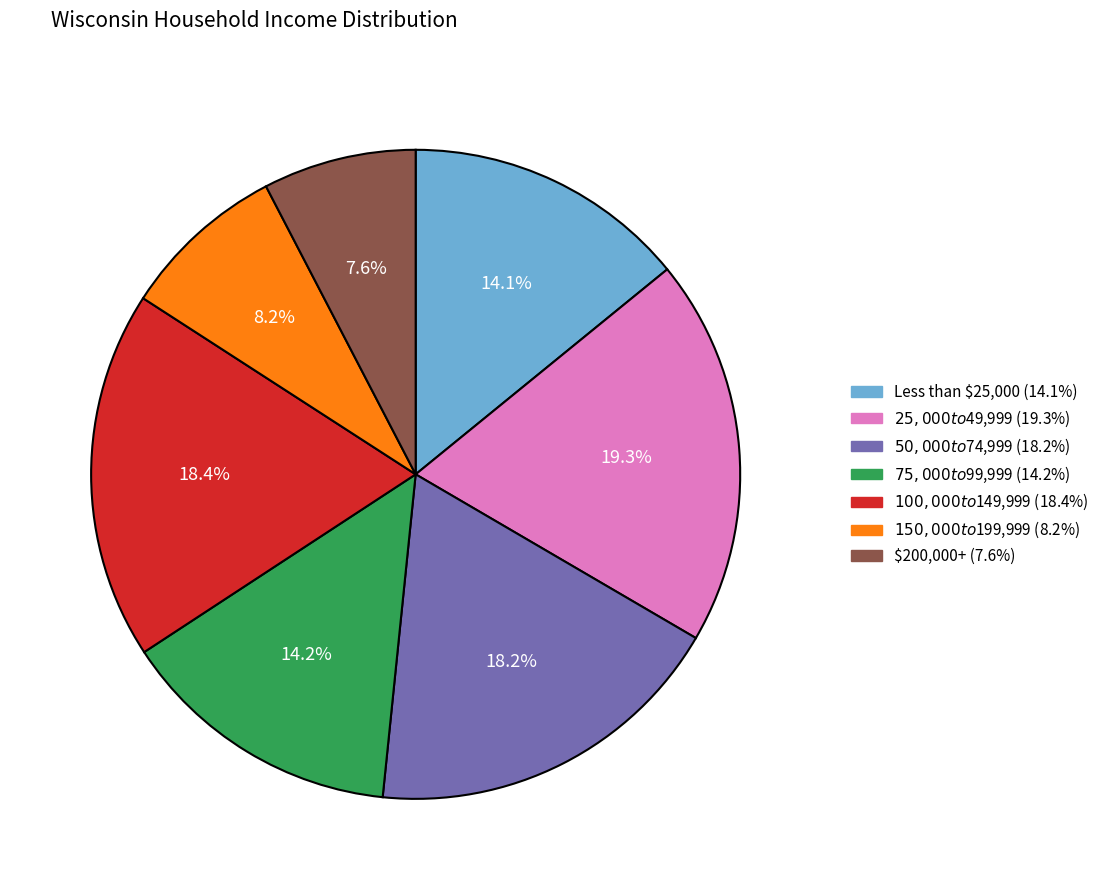

To the nearest percent, what portion does $25,000 to $49,999 represent?

19%